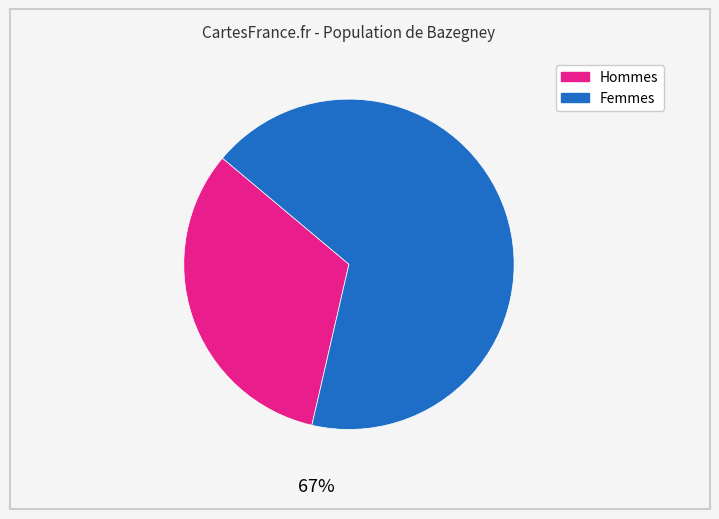

To the nearest percent, what is the average slice percentage?

50%